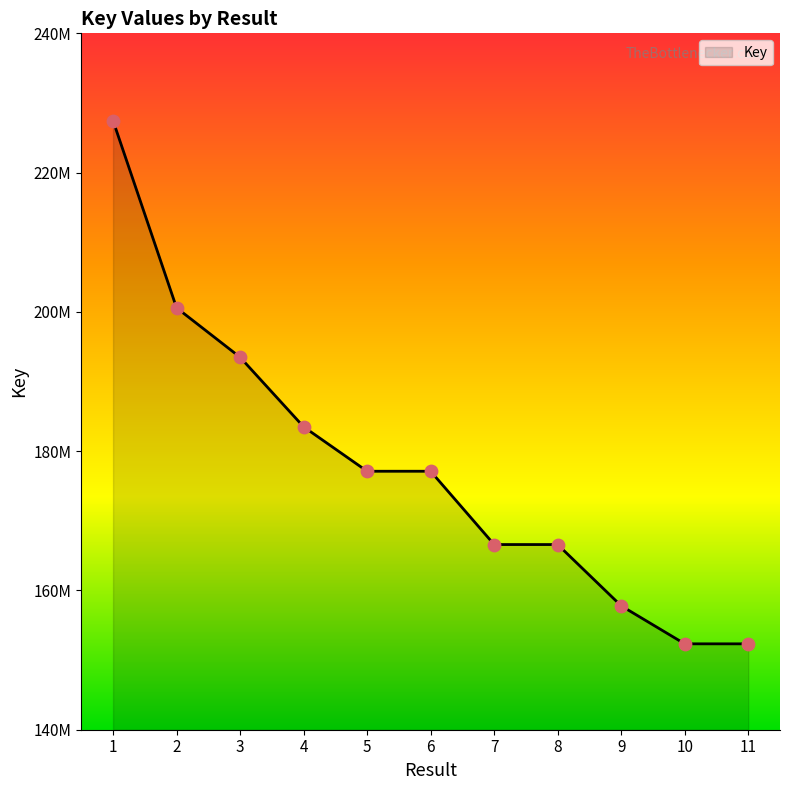

Does the chart have visible grid lines?

No